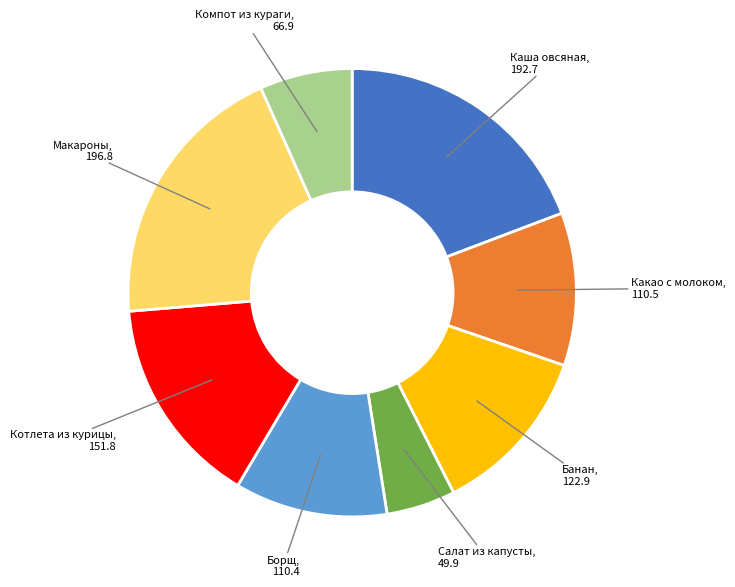

Approximately how many times larger is the value at Банан compared to Котлета из курицы?

0.8